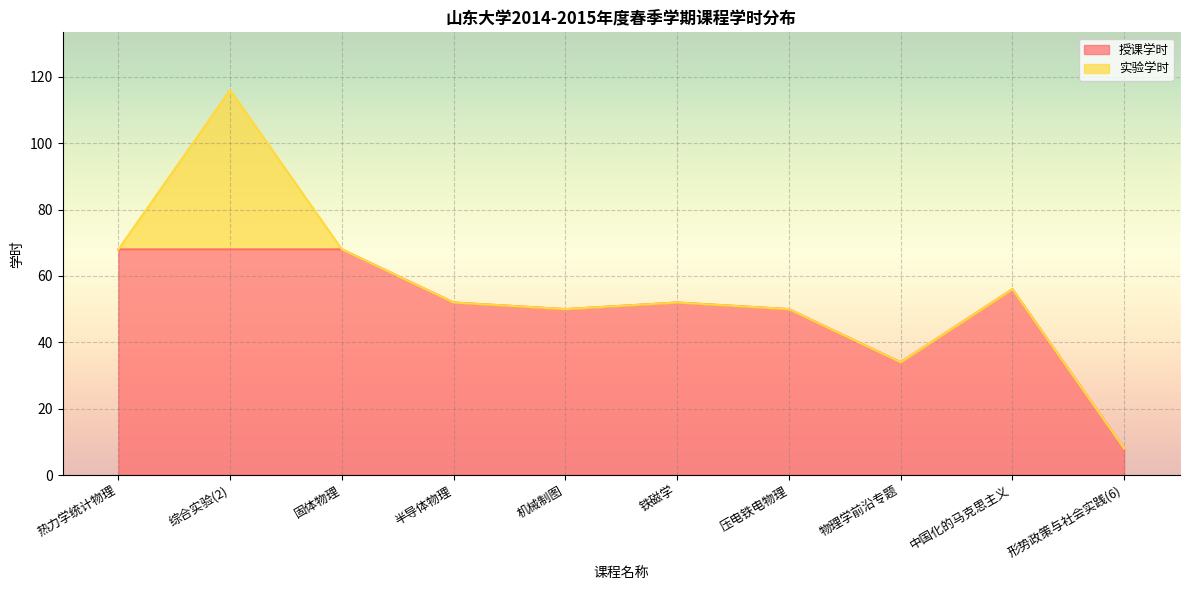

True or false: the data shows 52 at 铁磁学.

True